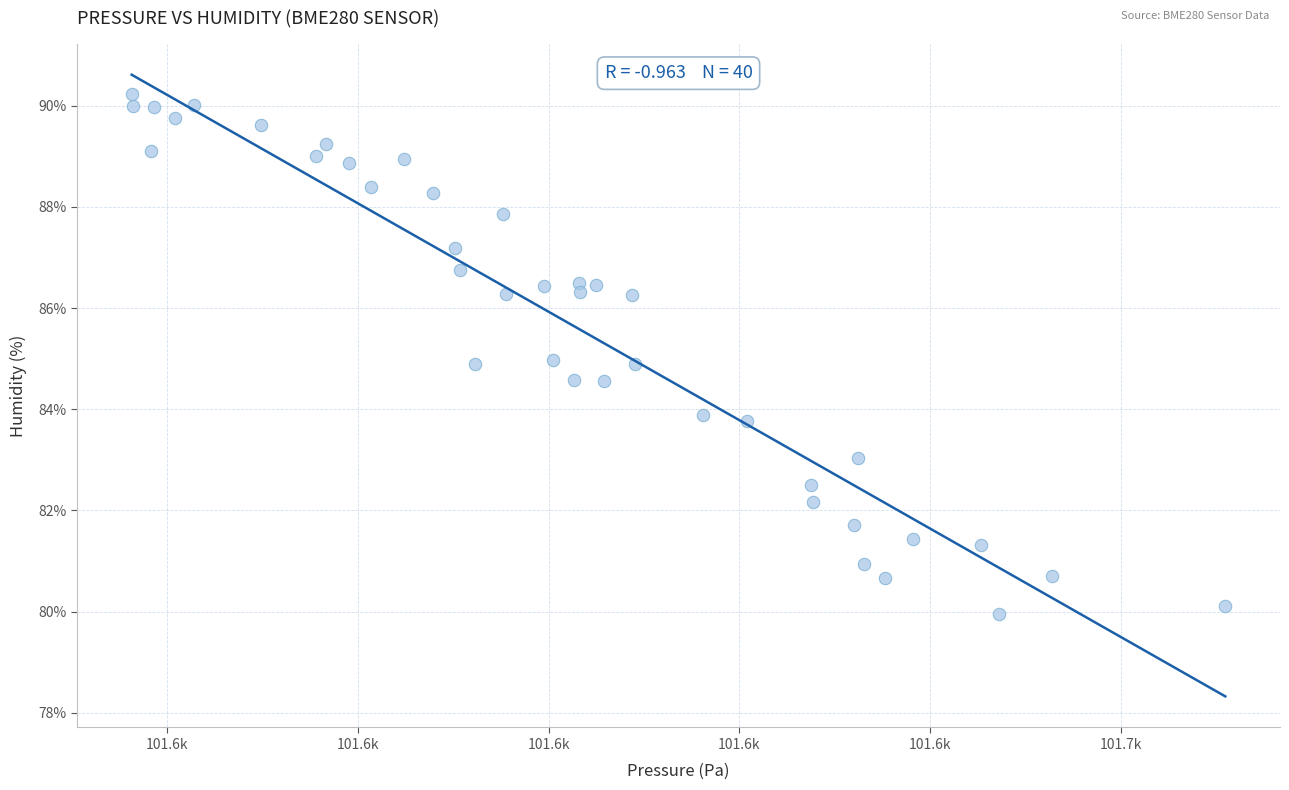

What is the range of X values (max minus min)?

114.7